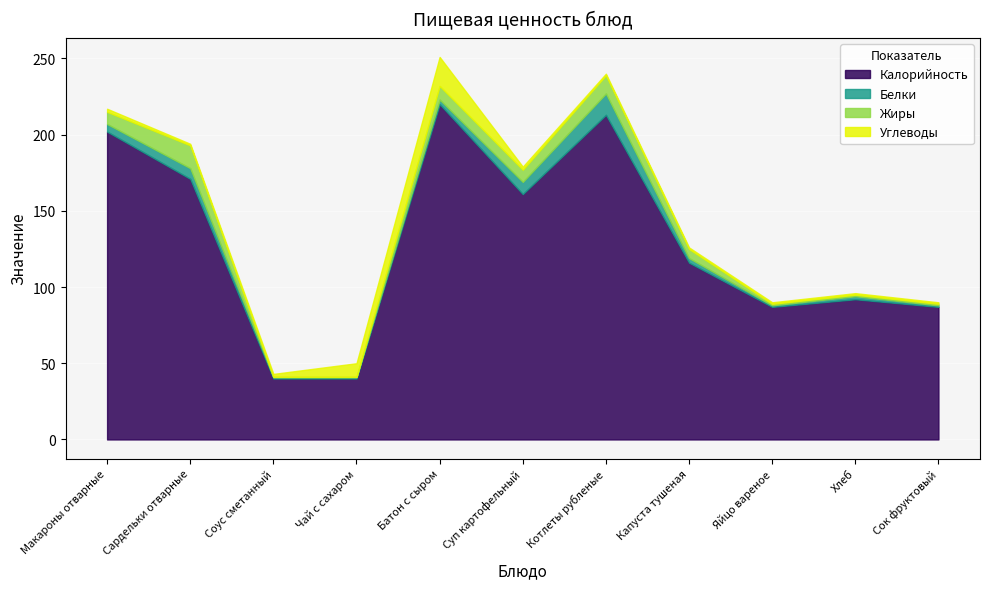

Reading left to right, what are all the values shown in this chart?

Калорийность: Макароны отварные=202	Сардельки отварные=171	Соус сметанный=40	Чай с сахаром=40	Батон с сыром=220	Суп картофельный=161	Котлеты рубленые=213	Капуста тушеная=116	Яйцо вареное=87	Хлеб=92	Сок фруктовый=87
Белки: Макароны отварные=5	Сардельки отварные=7	Соус сметанный=1	Чай с сахаром=1	Батон с сыром=3	Суп картофельный=8	Котлеты рубленые=14	Капуста тушеная=3	Яйцо вареное=1	Хлеб=2	Сок фруктовый=1
Жиры: Макароны отварные=8	Сардельки отварные=15	Соус сметанный=0	Чай с сахаром=0	Батон с сыром=9	Суп картофельный=8	Котлеты рубленые=12	Капуста тушеная=6	Яйцо вареное=1	Хлеб=1	Сок фруктовый=1
Углеводы: Макароны отварные=2	Сардельки отварные=1	Соус сметанный=2	Чай с сахаром=9	Батон с сыром=19	Суп картофельный=2	Котлеты рубленые=1	Капуста тушеная=1	Яйцо вареное=1	Хлеб=1	Сок фруктовый=1